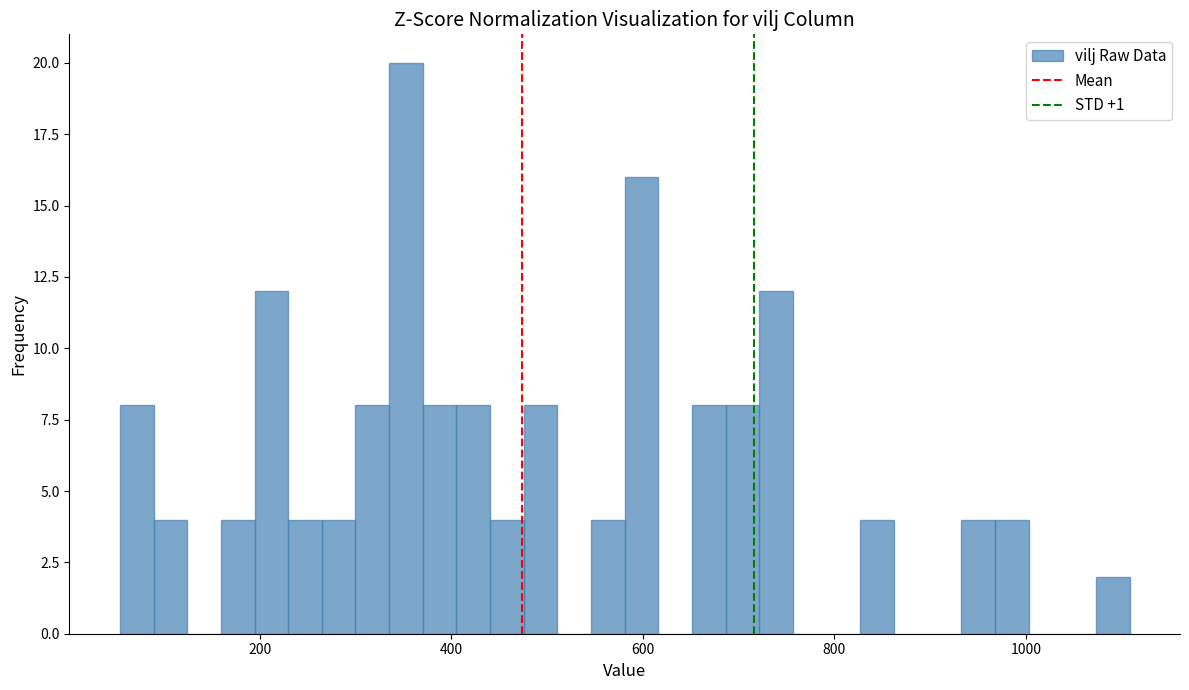

Around what value on the x-axis is the tallest bar? Give the approximate position of its centre, as read against the axis.

360